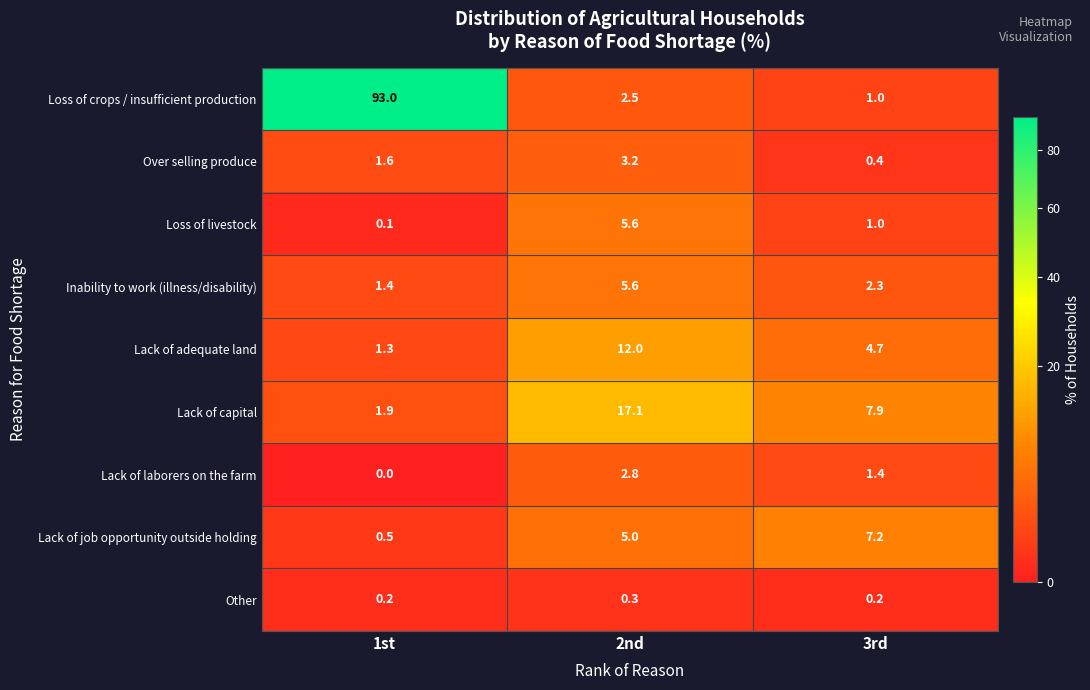

At which category is the sum across all series the highest?

1st